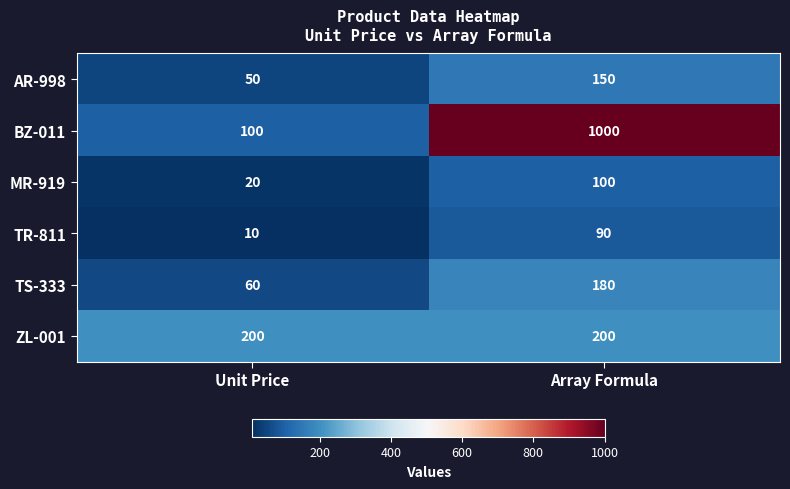

Where is AR-998 nearest to the value 100?

Unit Price